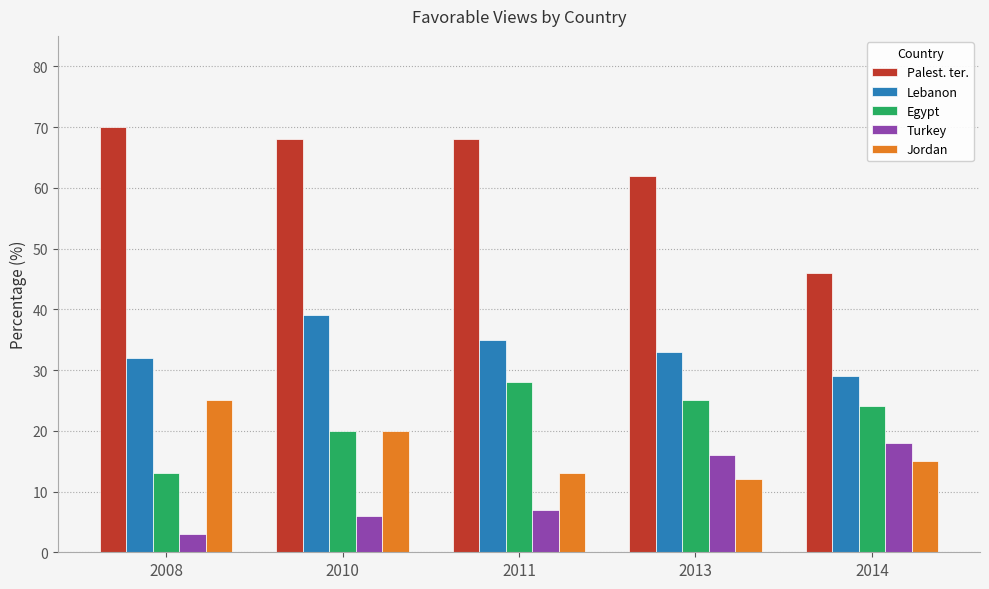

What are all the series names shown in the legend?

Palest. ter., Lebanon, Egypt, Turkey, Jordan